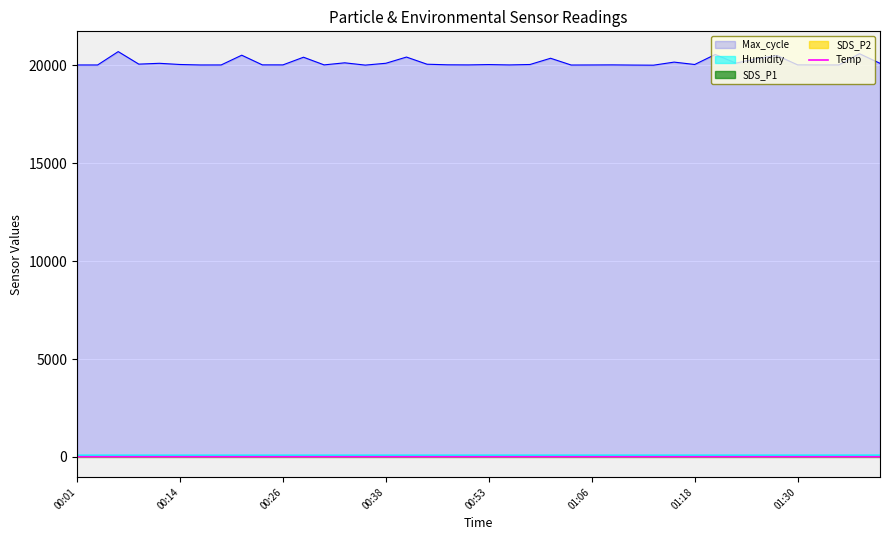

At which category does the chart reach its minimum across all series?

38